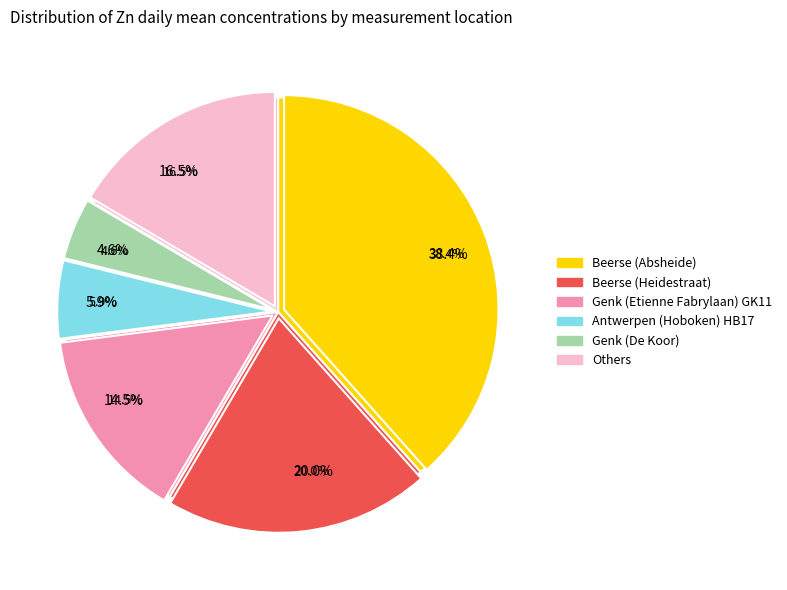

What percentage is the Beerse (Heidestraat) slice, to the nearest percent?

20%